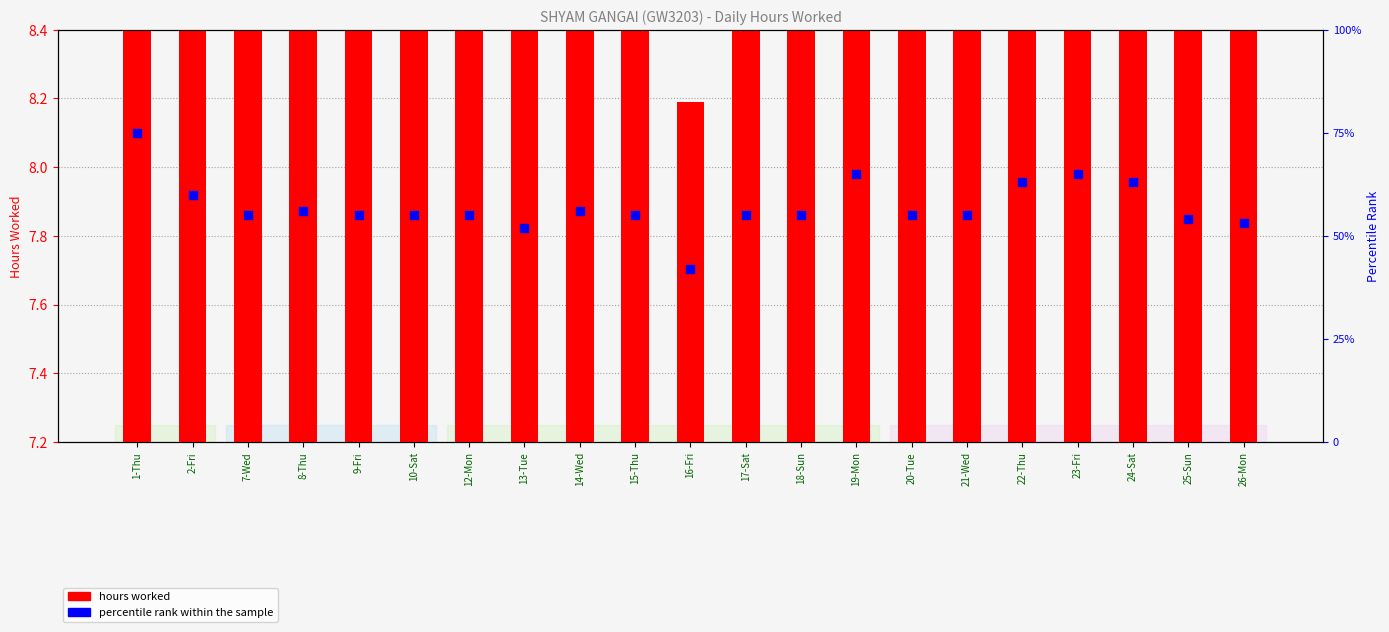

Which series contains the highest Y value?

percentile rank within the sample